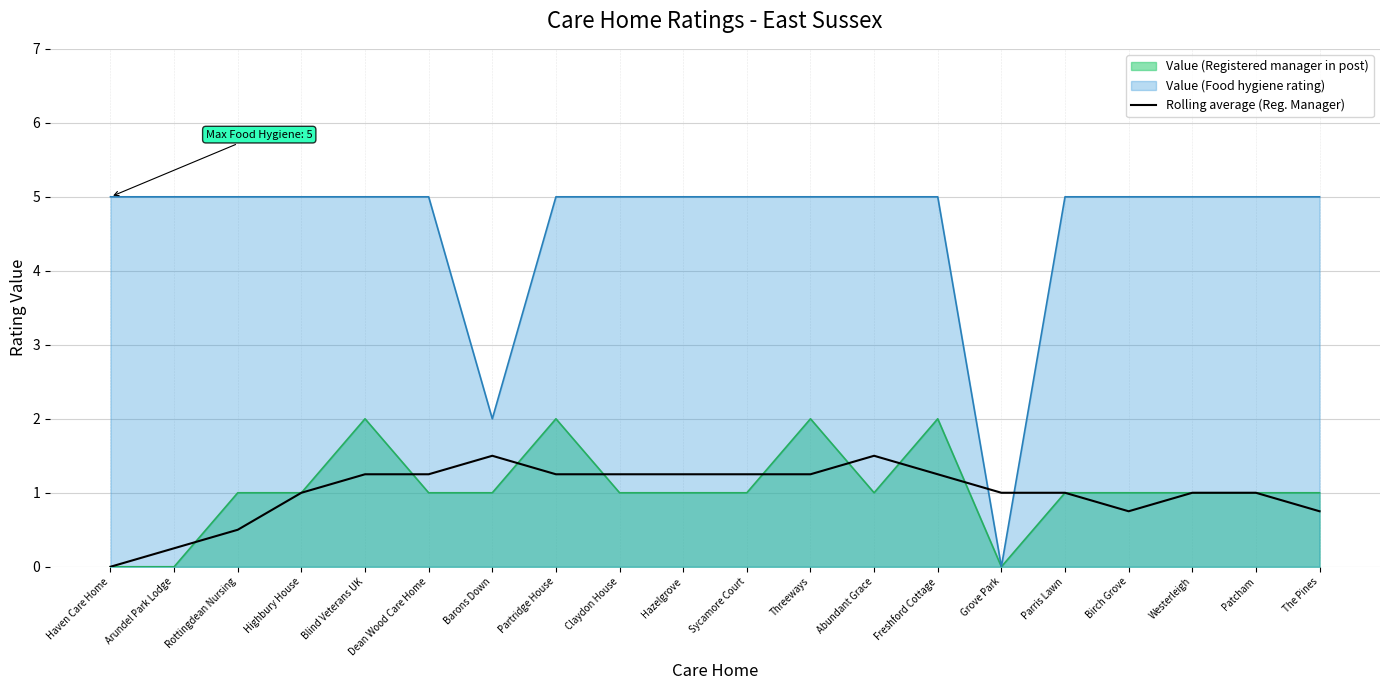

Reading right to left, what are all the values shown in this chart?

0.8	1.0	1.0	0.8	1.0	1.0	1.2	1.5	1.2	1.2	1.2	1.2	1.2	1.5	1.2	1.2	1.0	0.5	0.2	0.0